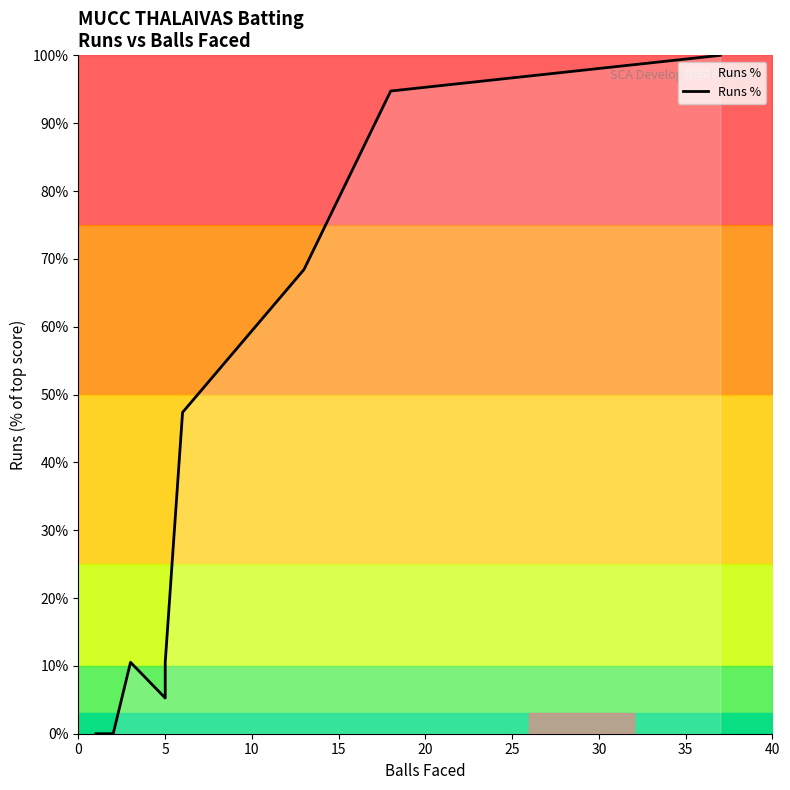

How many distinct data groups are displayed?

1